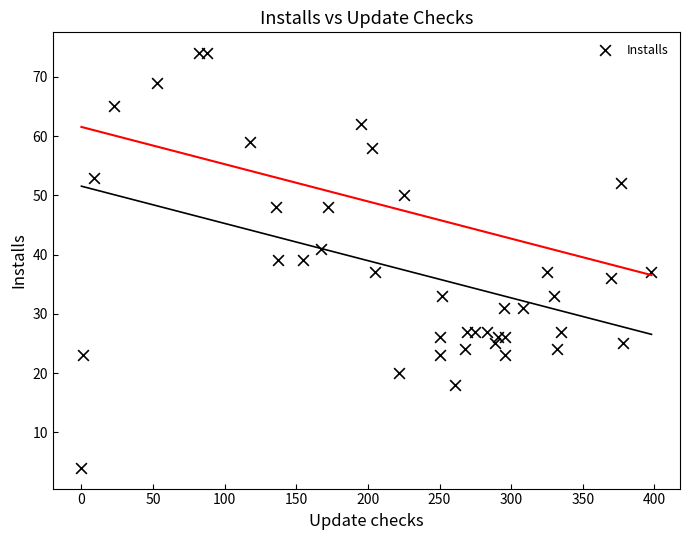

What is the range of Y values (max minus min)?

70